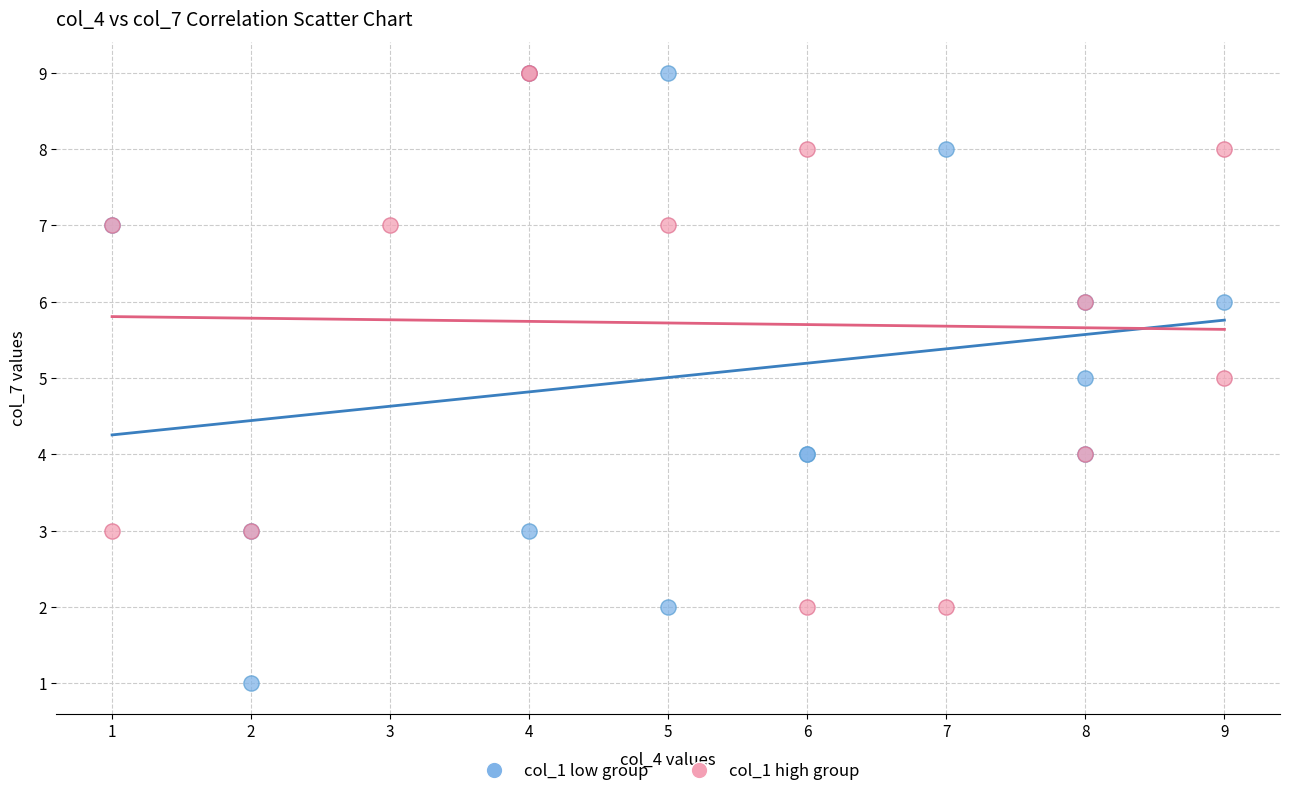

Which series has the largest Y range (max minus min)?

col_1 low group